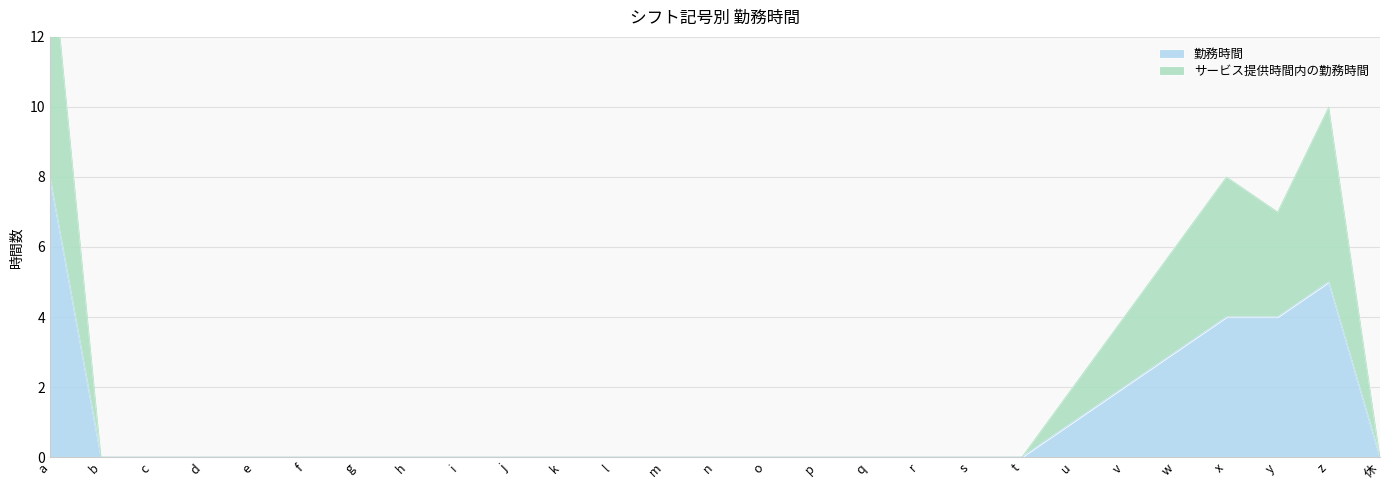

True or false: 勤務時間 has more than 0 points higher than both neighbors.

True